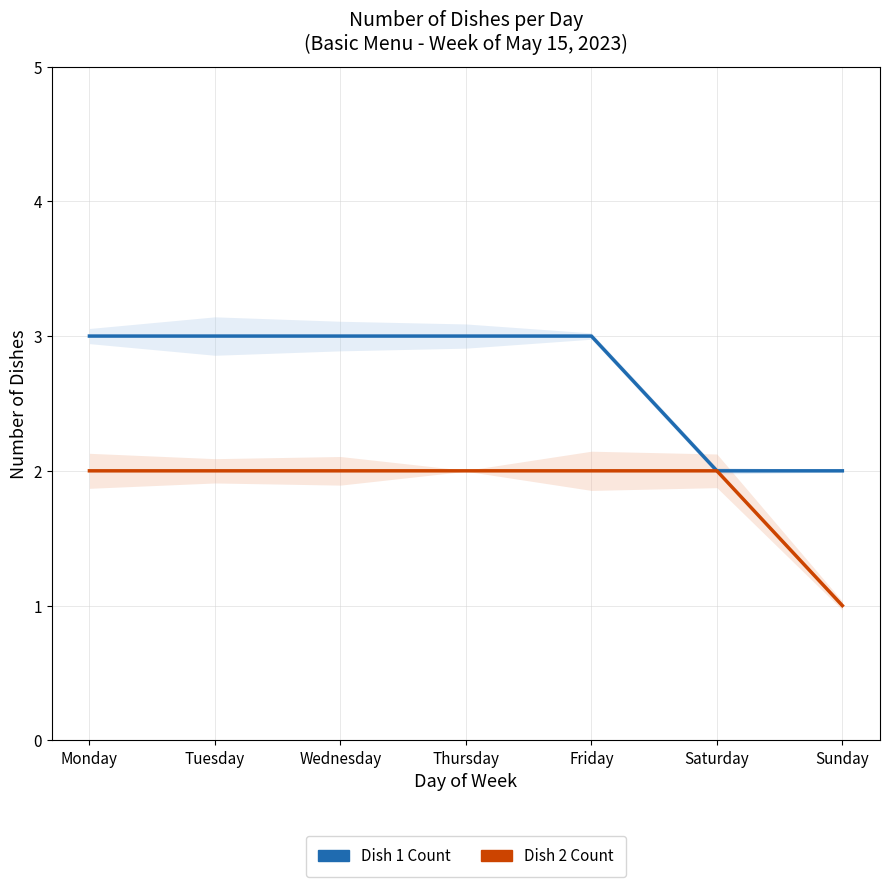

What is the difference between the second highest and minimum values in the Dish 1 Count series?

1